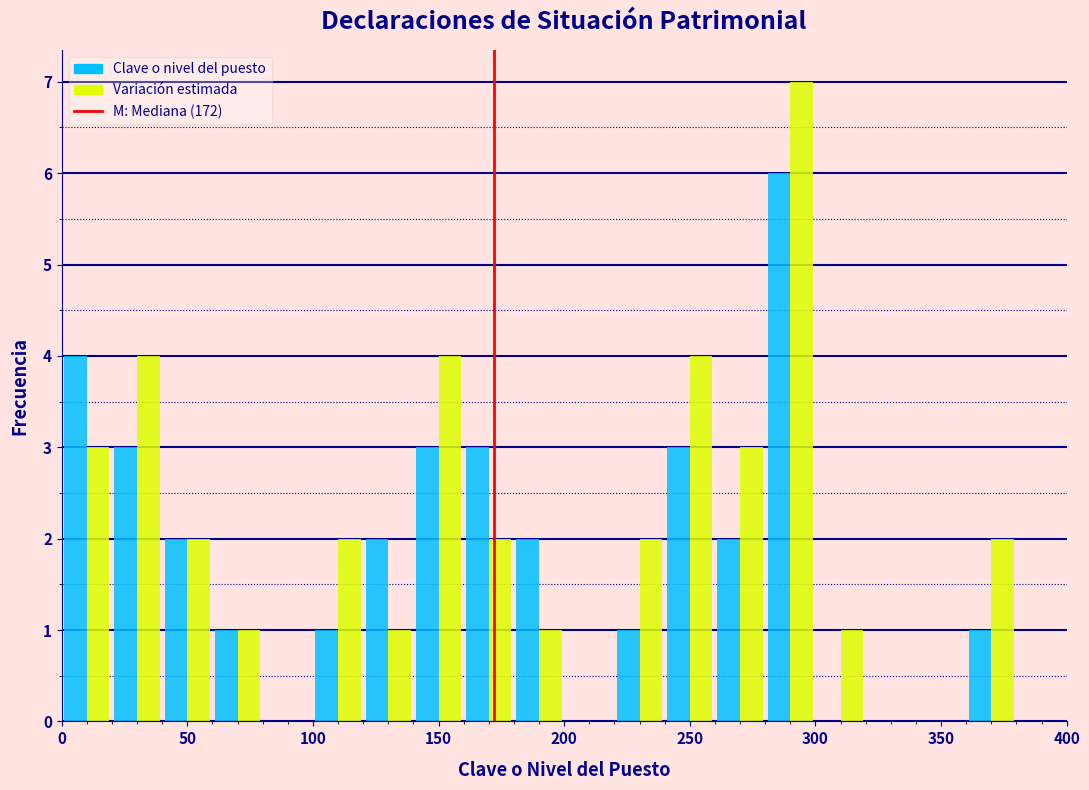

In the Clave o nivel del puesto series, which range on the x-axis has the tallest bar?

280 to 300